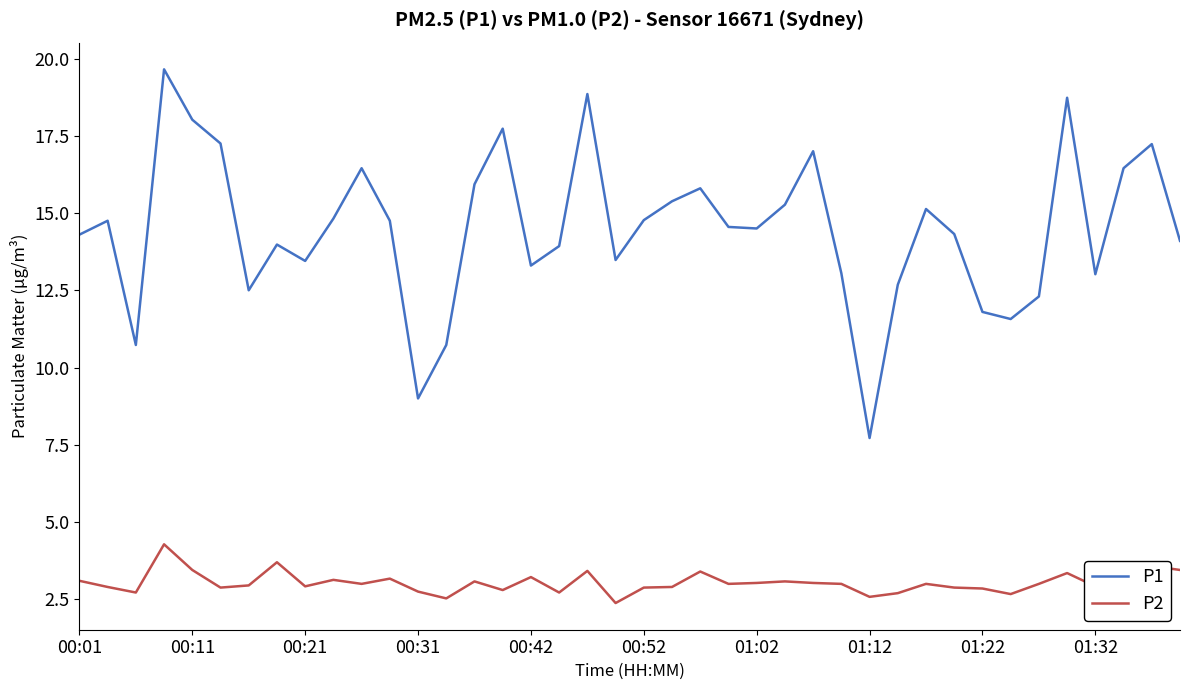

List the series in order of their peak value, lowest first.

P2, P1